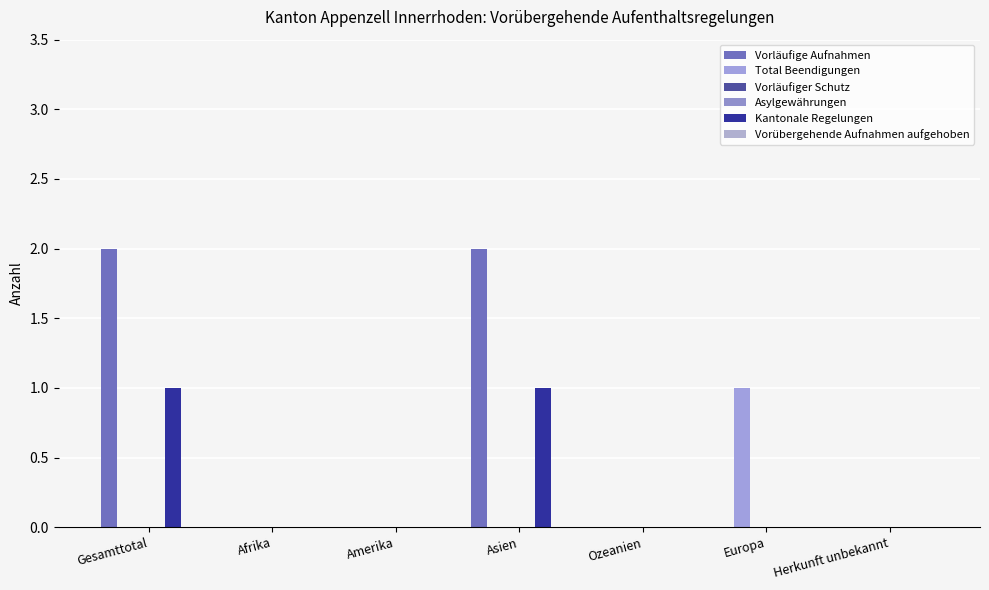

List the labels in order of Total Beendigungen value, smallest first.

Gesamttotal, Afrika, Amerika, Asien, Ozeanien, Herkunft unbekannt, Europa